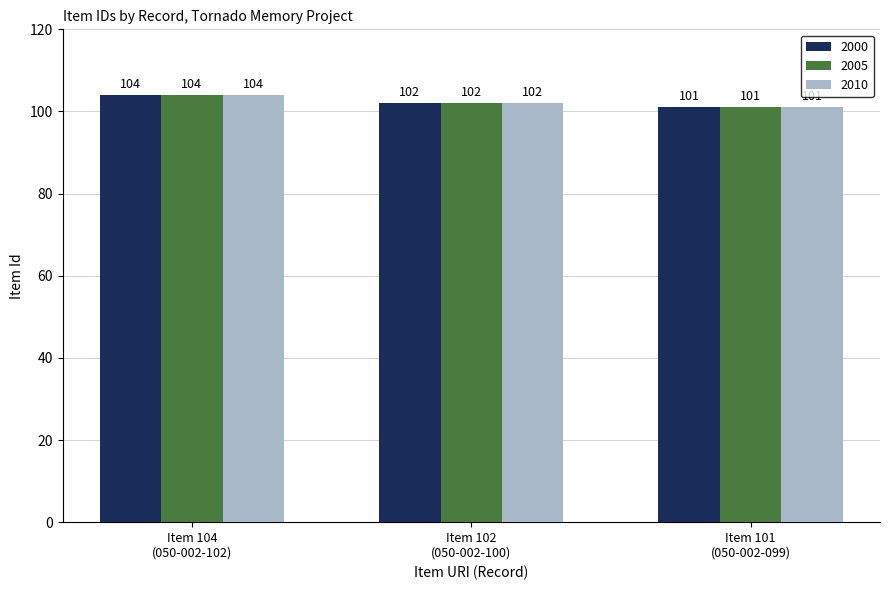

Reading left to right, what are all the values shown in this chart?

2000: 104	102	101
2005: 104	102	101
2010: 104	102	101